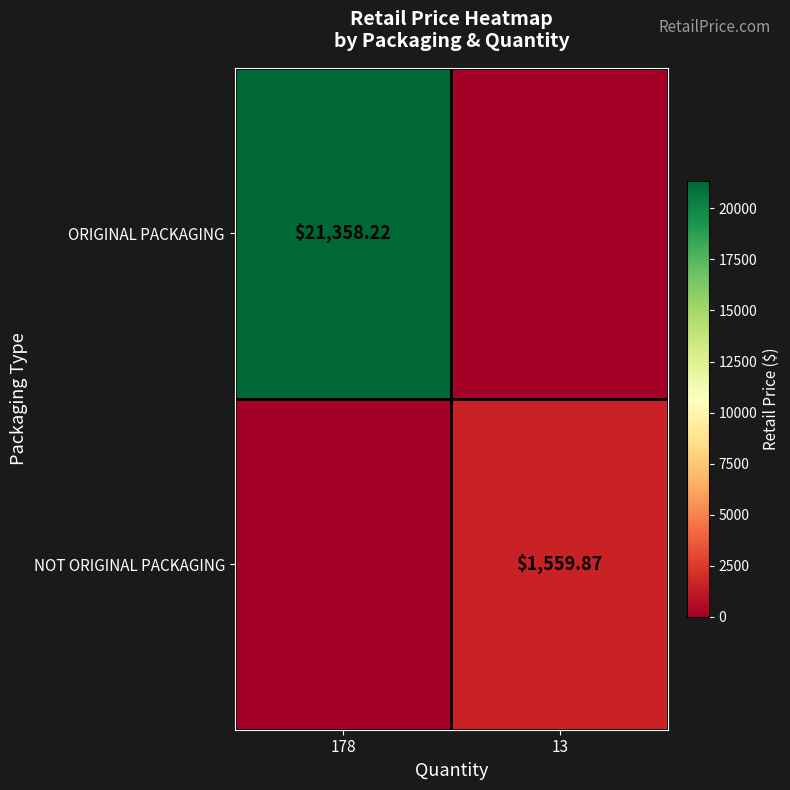

Which category has the lowest value in the NOT ORIGINAL PACKAGING series?

178